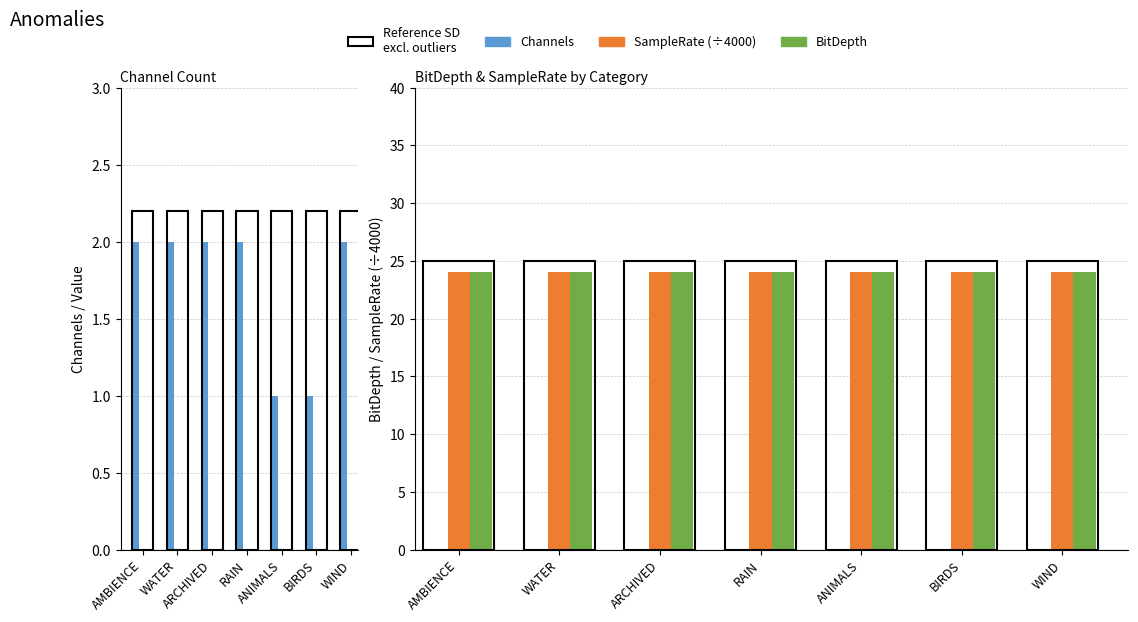

Reading left to right, what are all the values shown in this chart?

Channels: 2	2	2	2	1	1	2
BitDepth: 24	24	24	24	24	24	24